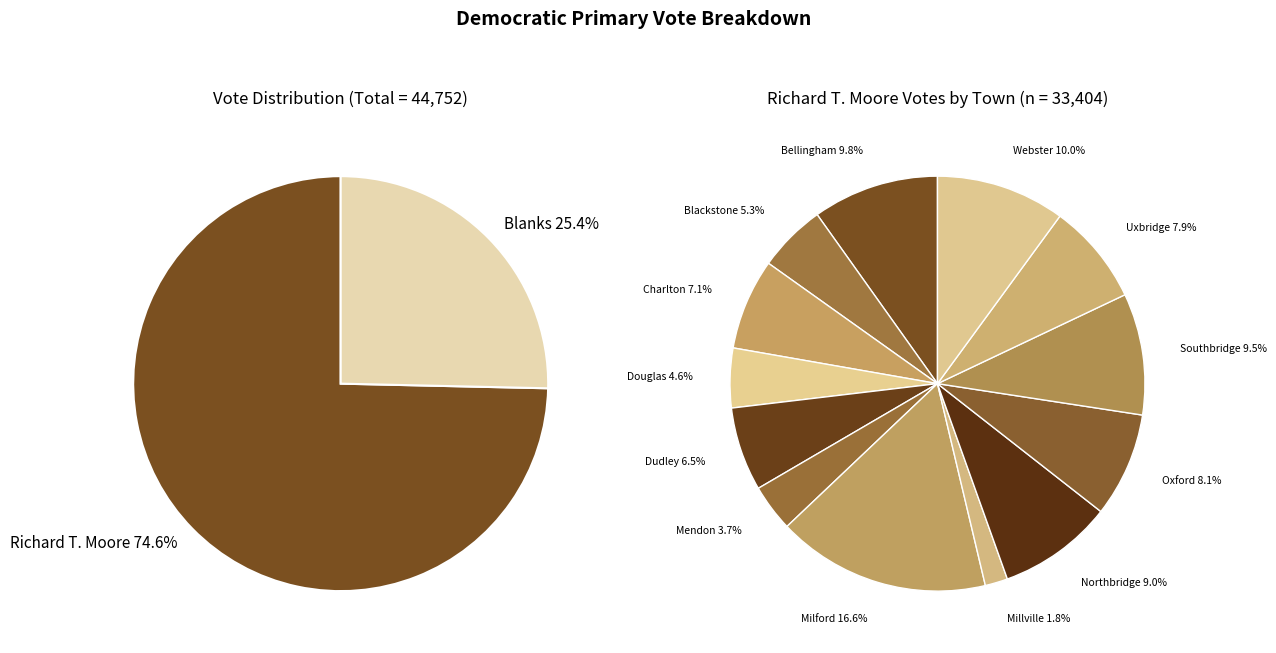

The Uxbridge slice represents 8% of the pie. True or false?

True